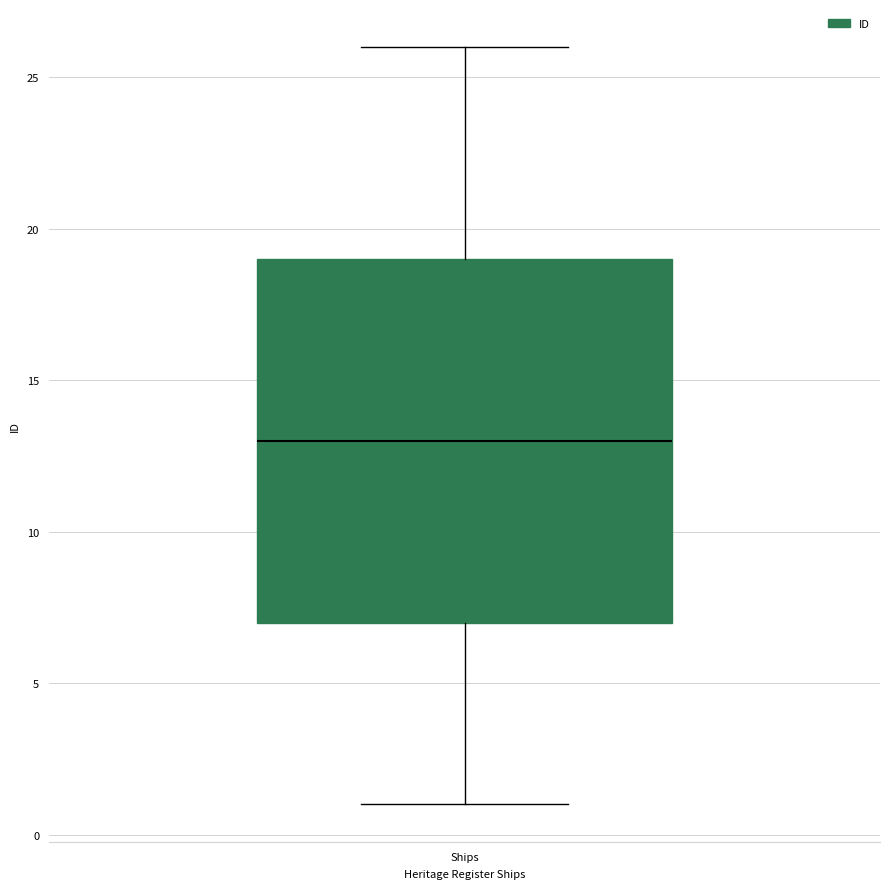

Where is the lower edge of the box for Ships on the y-axis? The values are not printed on the chart, so give them approximately, as read against the axis.

7